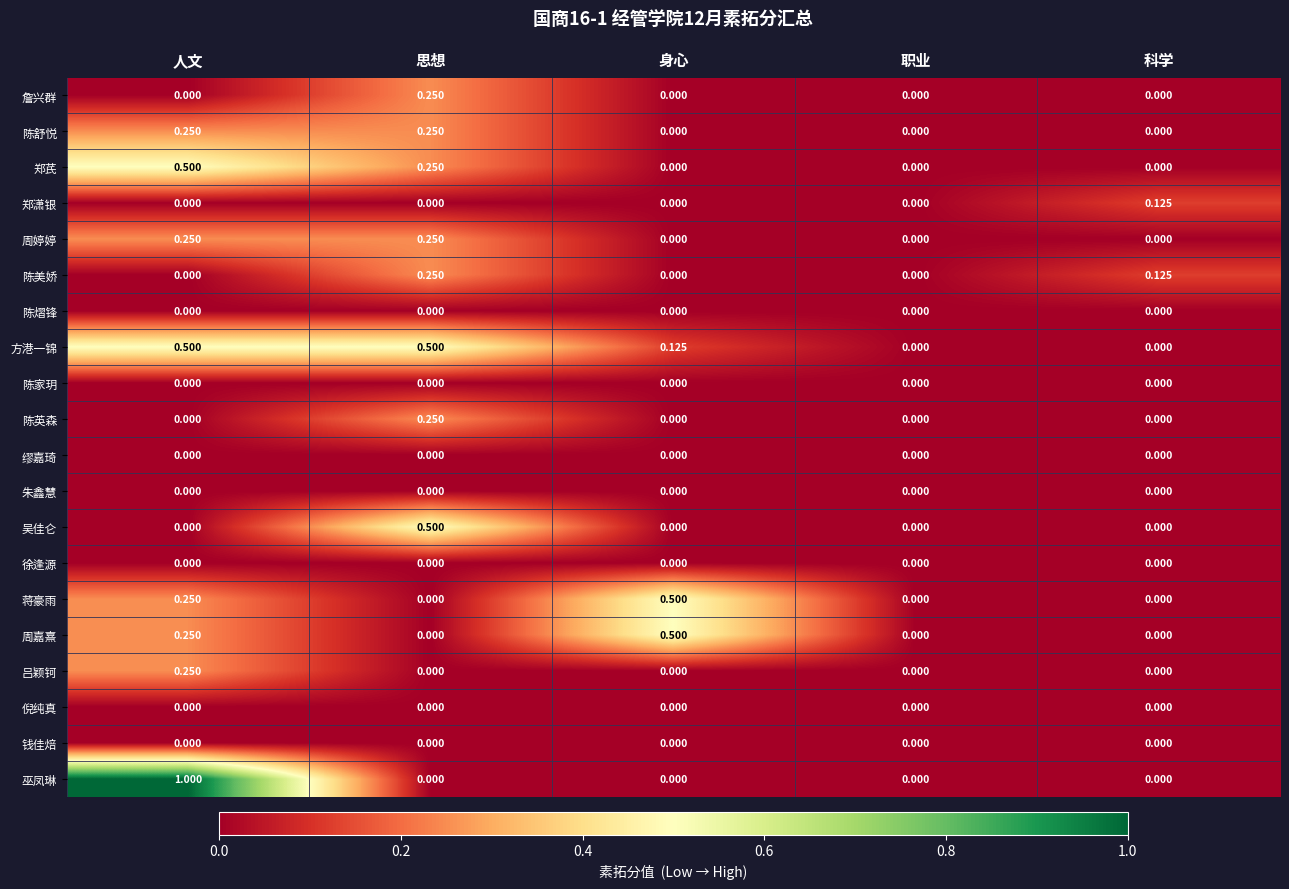

Is the value of 陈舒悦 at 思想 greater than the value of 倪纯真 at 身心?

Yes